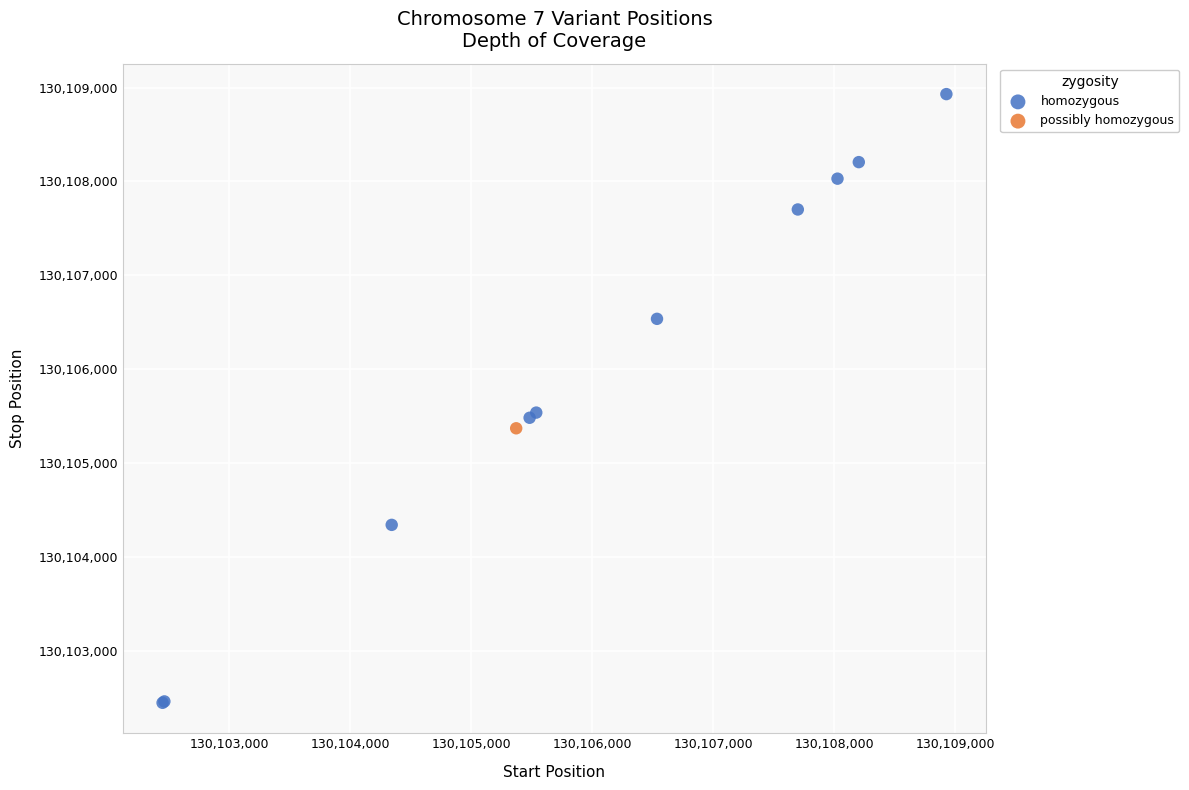

What are all the series names shown in the legend?

homozygous, possibly homozygous